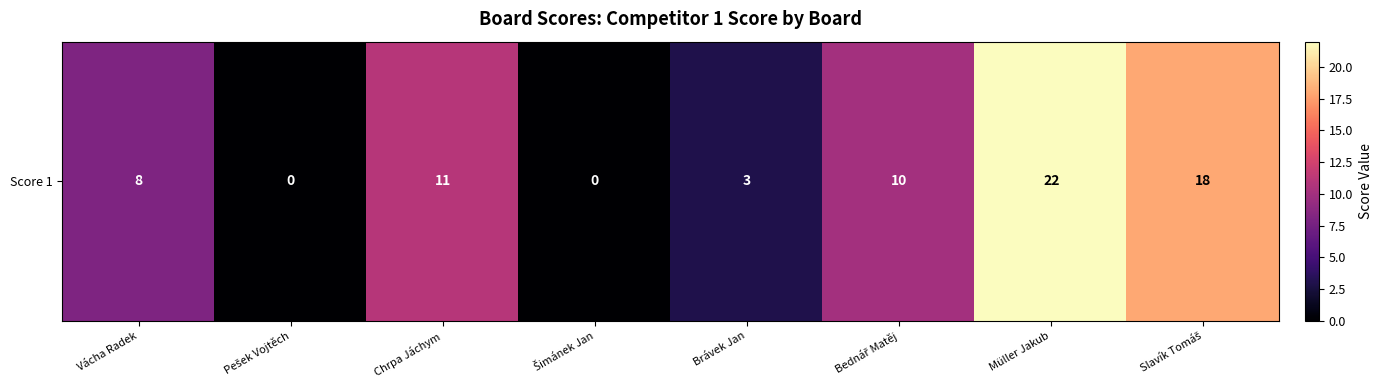

What is the ratio of the value at Vácha Radek to the value at Slavík Tomáš?

0.4